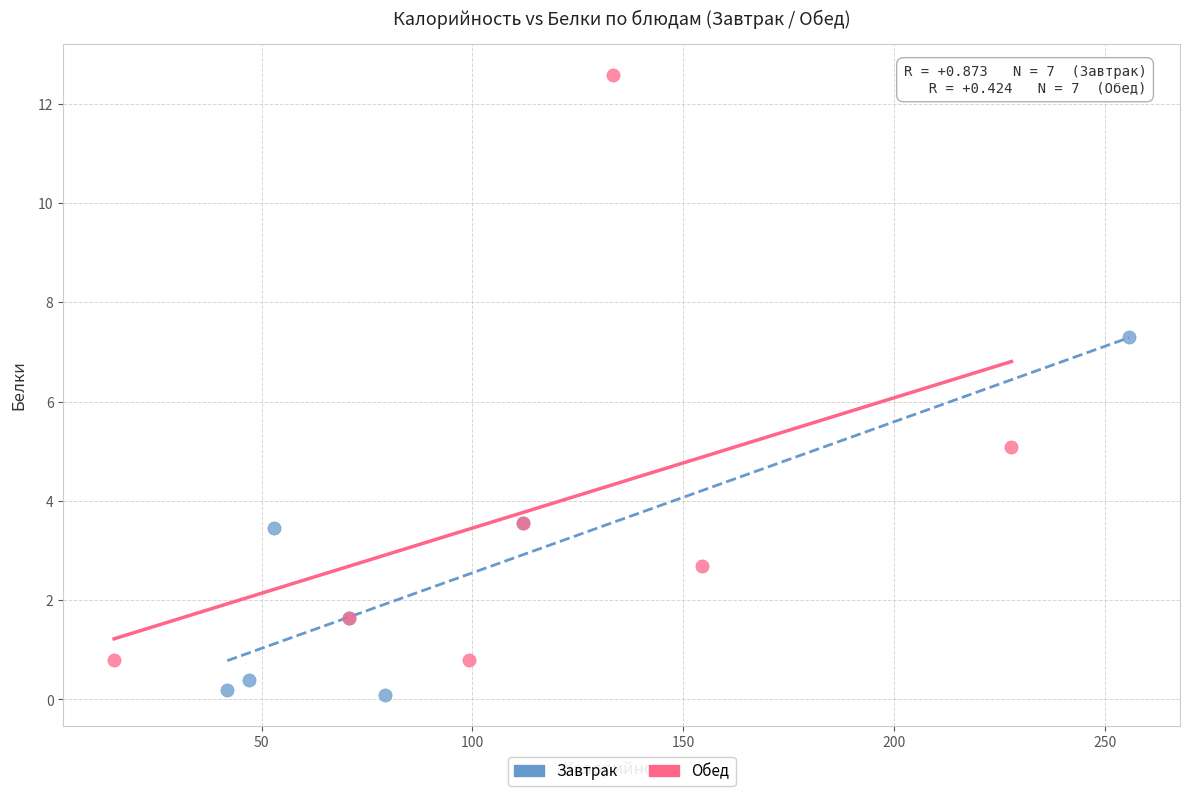

Which series contains the lowest Y value?

Завтрак